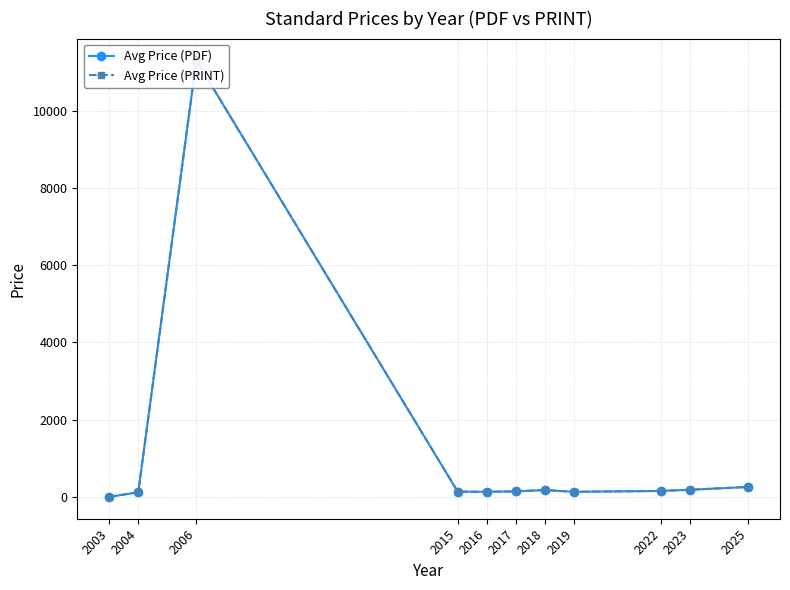

The value of Avg Price (PRINT) at 2004 is 201.2. True or false?

False